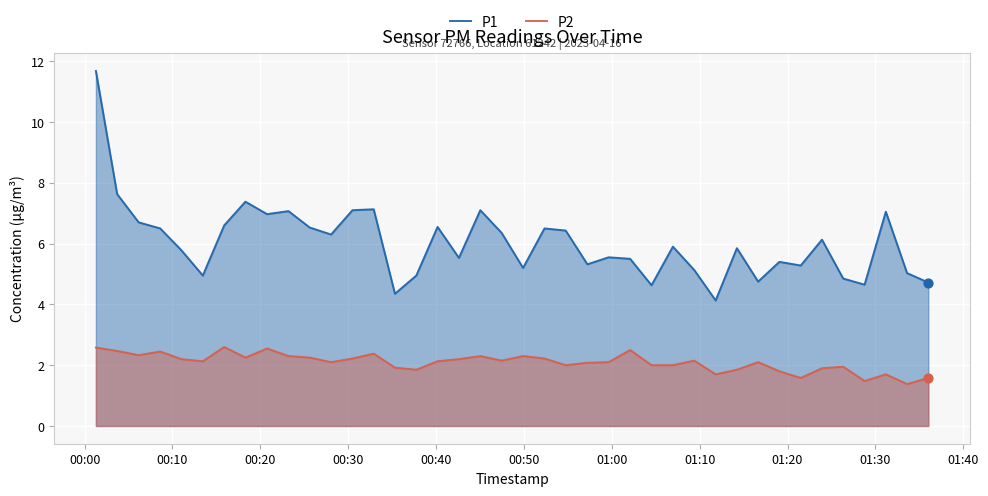

Which series has the largest total across all categories?

P1